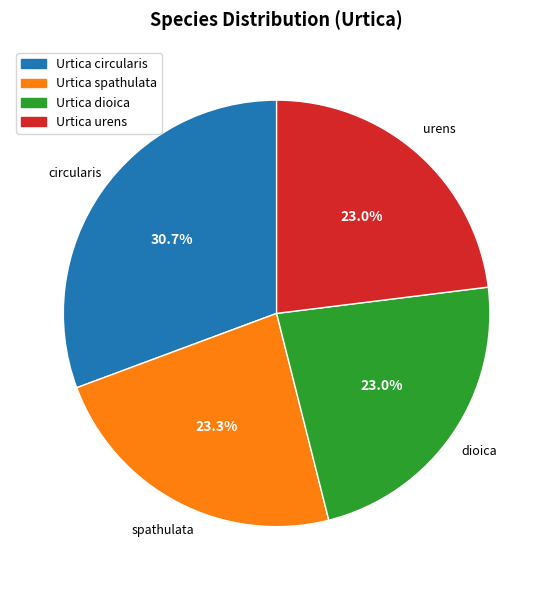

True or false: Urtica spathulata accounts for 13% of the total.

False